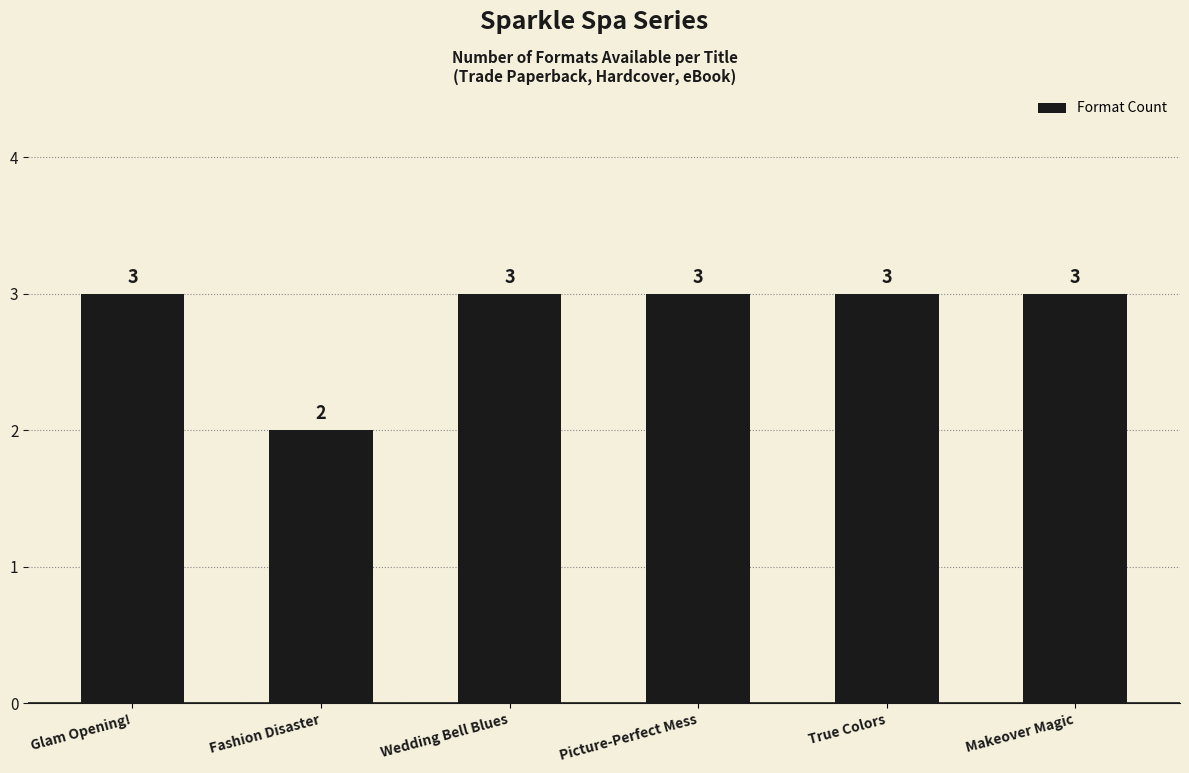

How many bars are there in total?

6